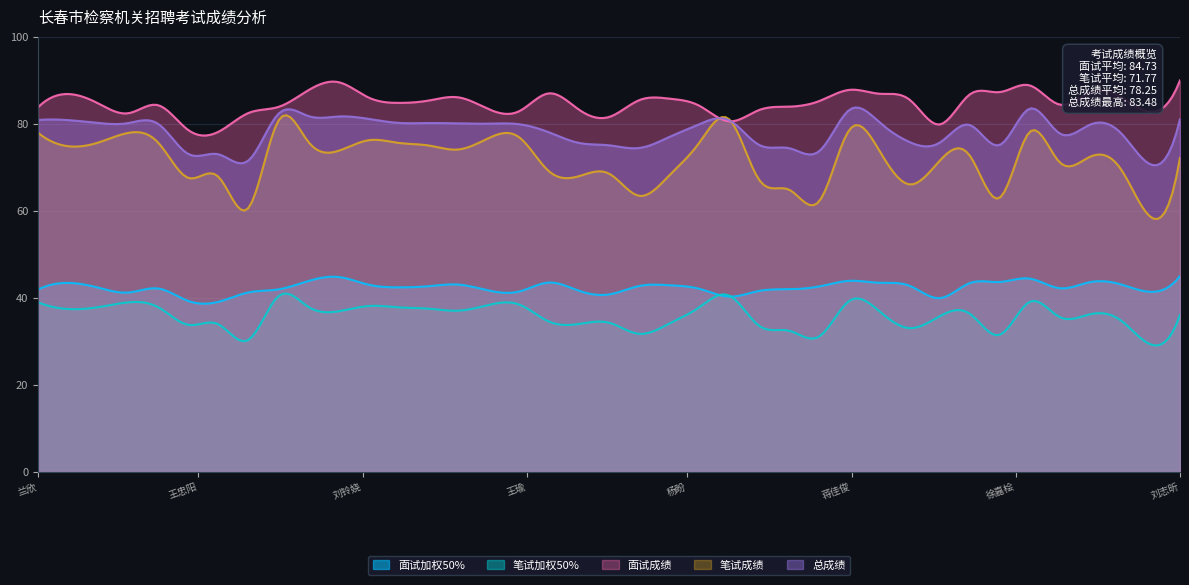

Which series has the widest spread of values?

笔试成绩